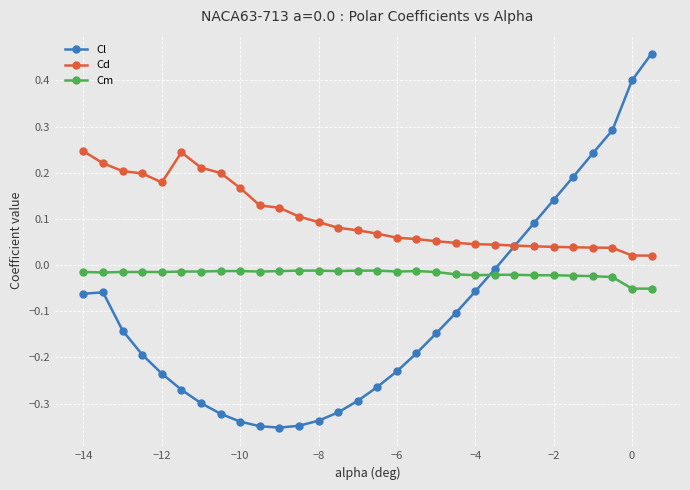

True or false: Cd and Cm cross at least once.

False